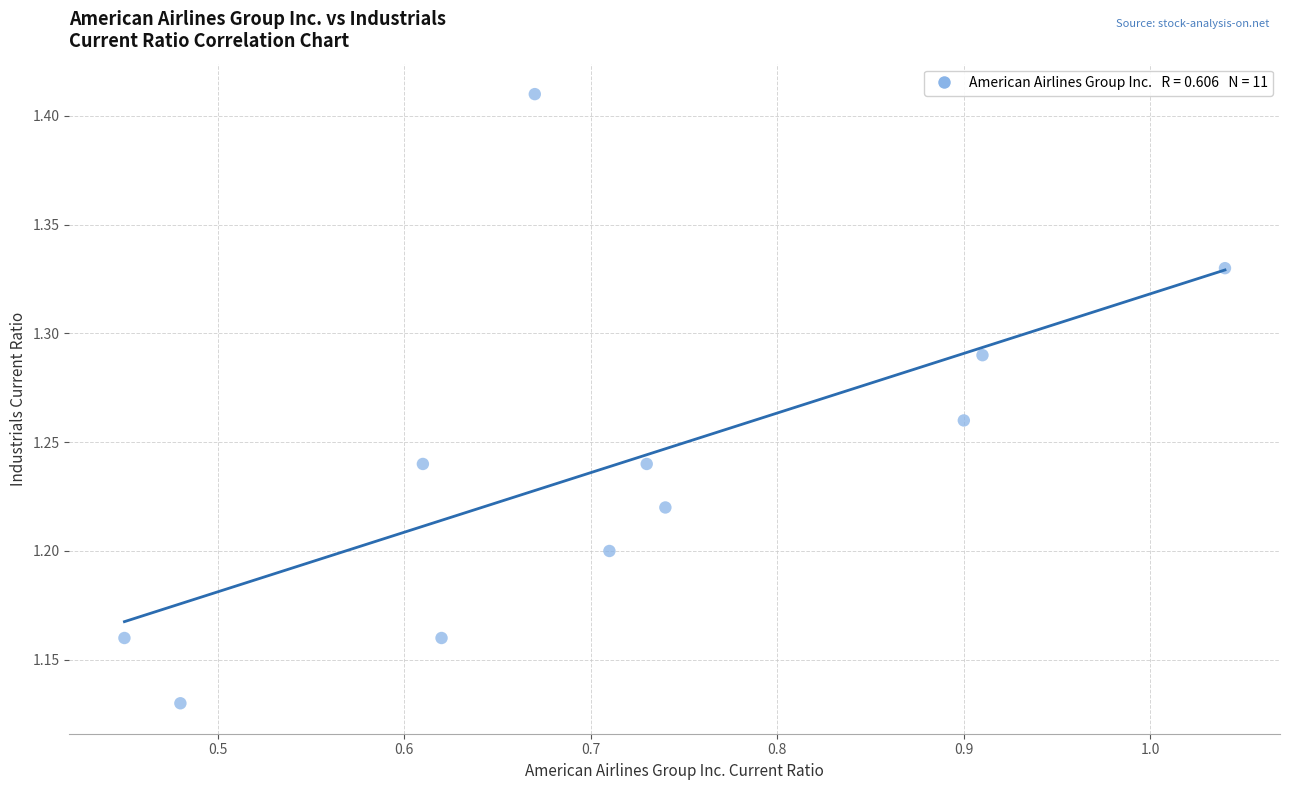

What is the average X value?

0.7